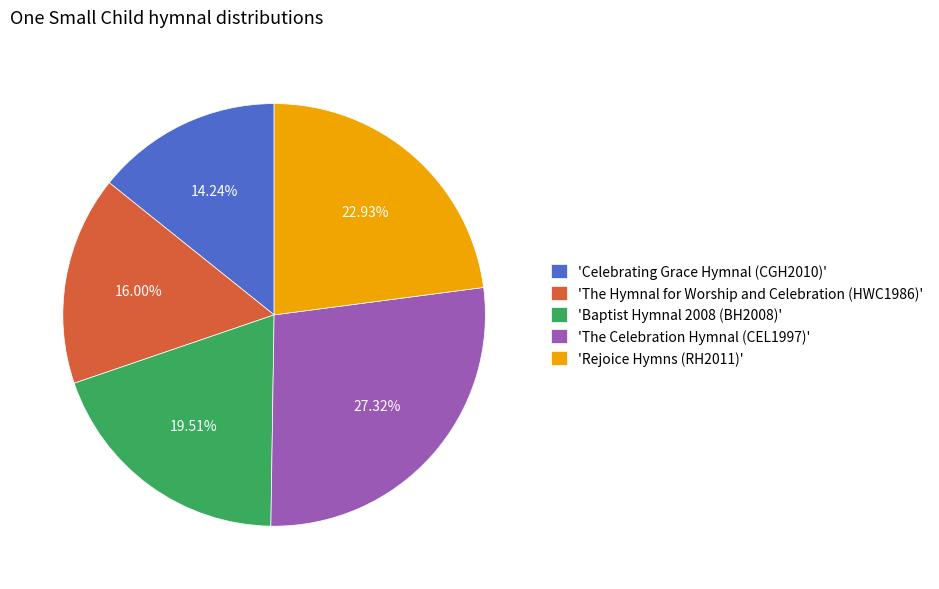

Combined, do 'Baptist Hymnal 2008 (BH2008)' and 'Celebrating Grace Hymnal (CGH2010)' account for over 50%?

No